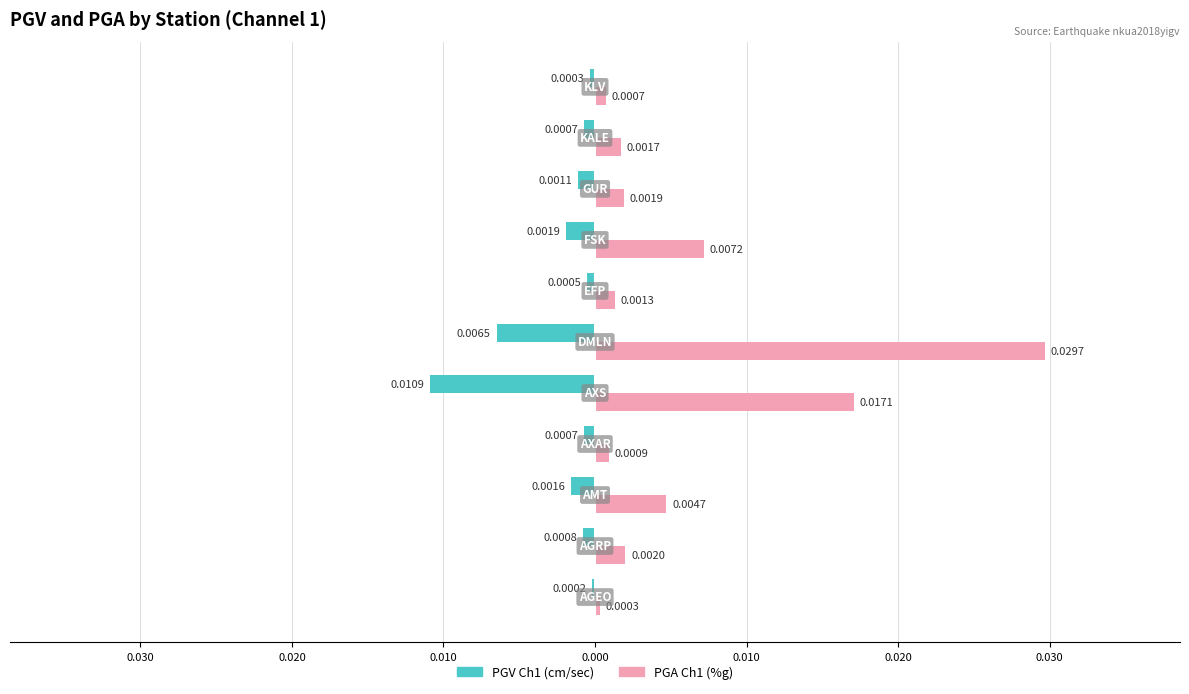

What are all the series names shown in the legend?

PGV Ch1 (cm/sec), PGA Ch1 (%g)